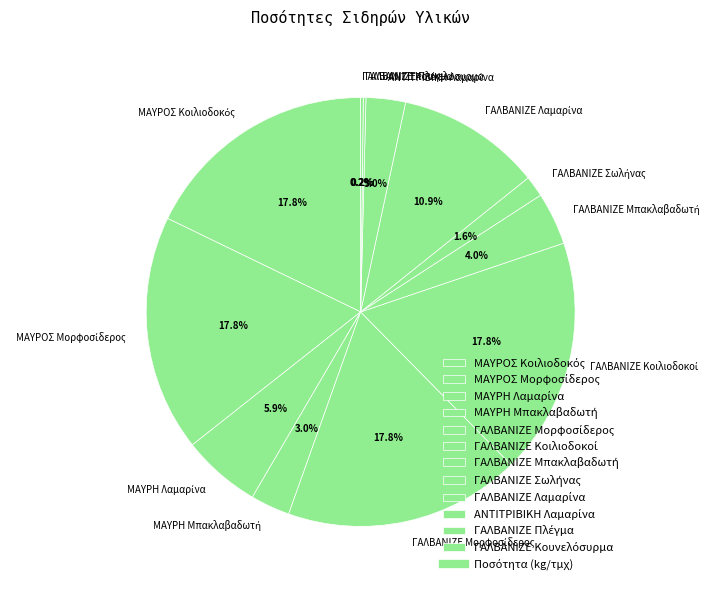

Is there a majority slice in this chart?

No